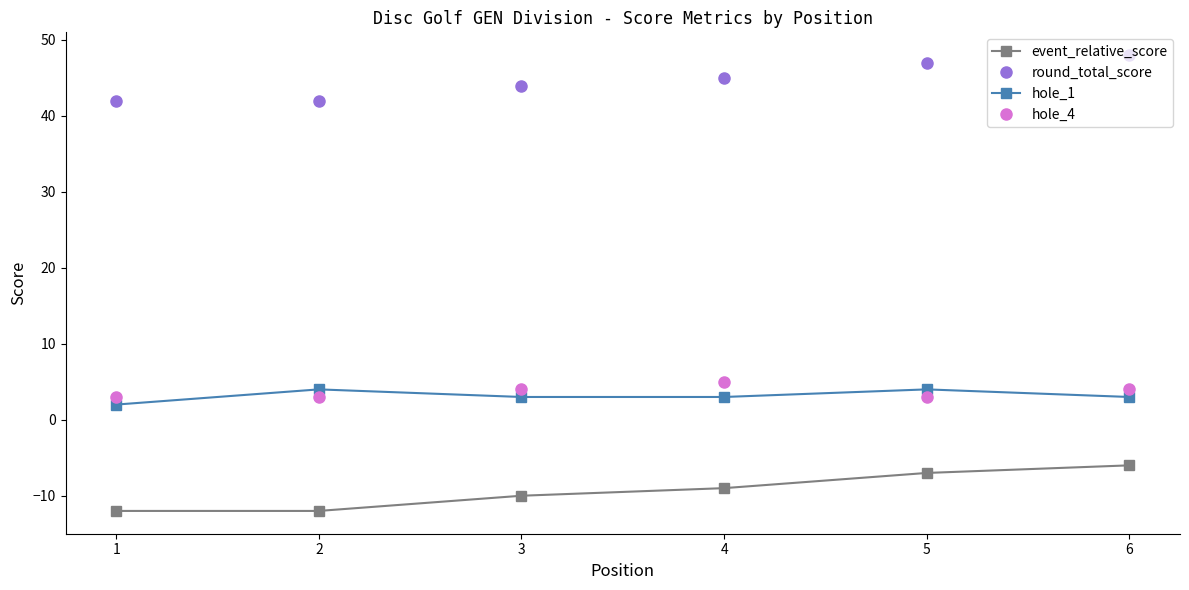

What is the minimum value for round_total_score?

42